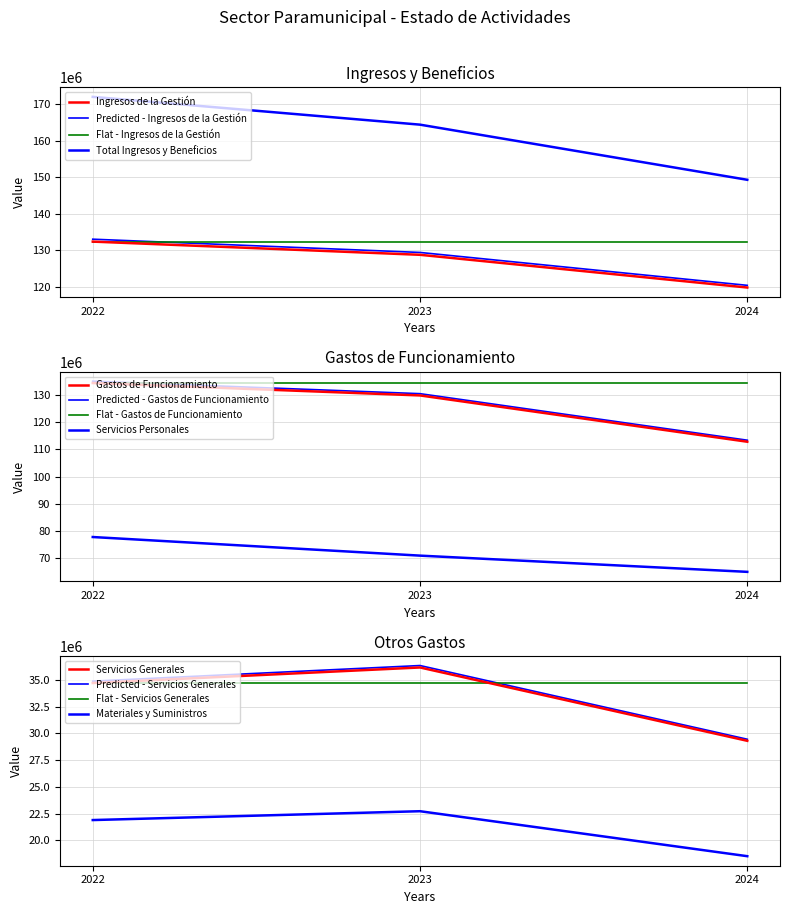

Does the chart display data point markers on the line(s)?

No